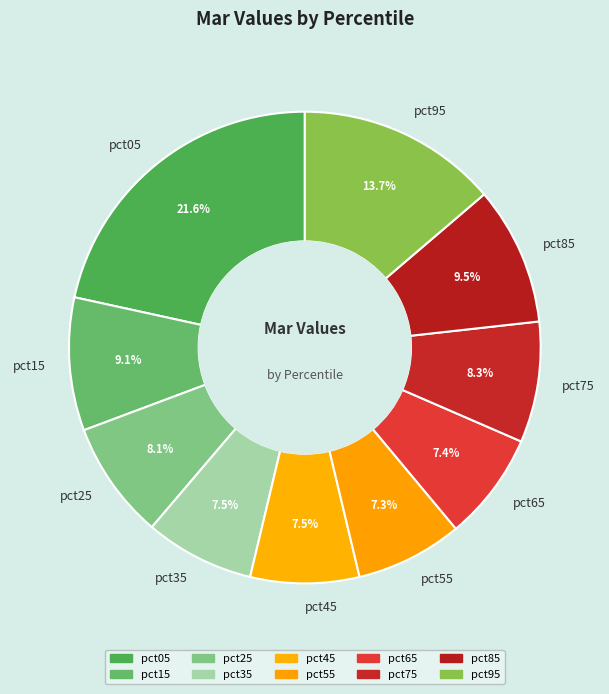

Which slice is the largest?

pct05